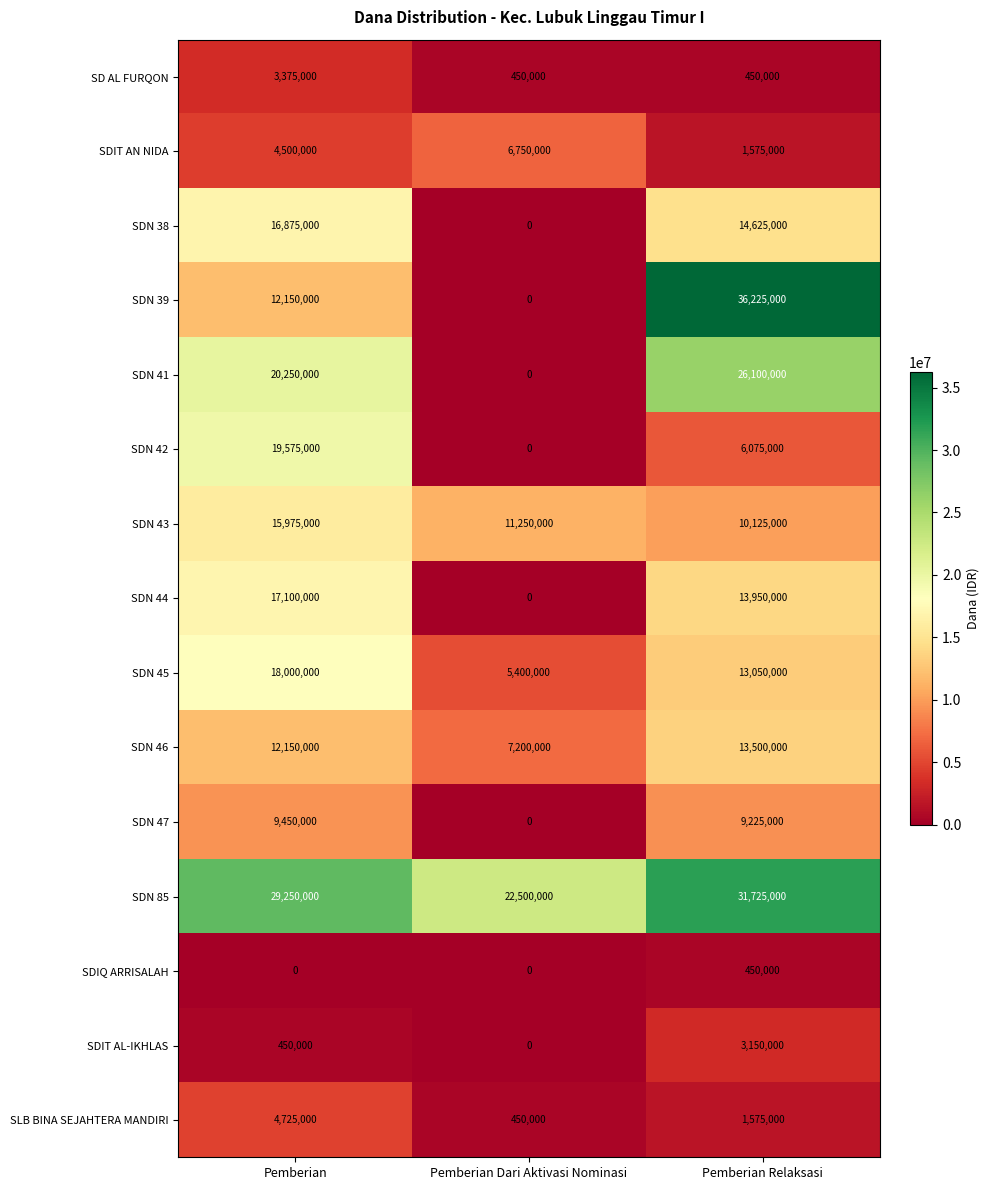

What is the total value across all series at Pemberian Relaksasi?

181800000